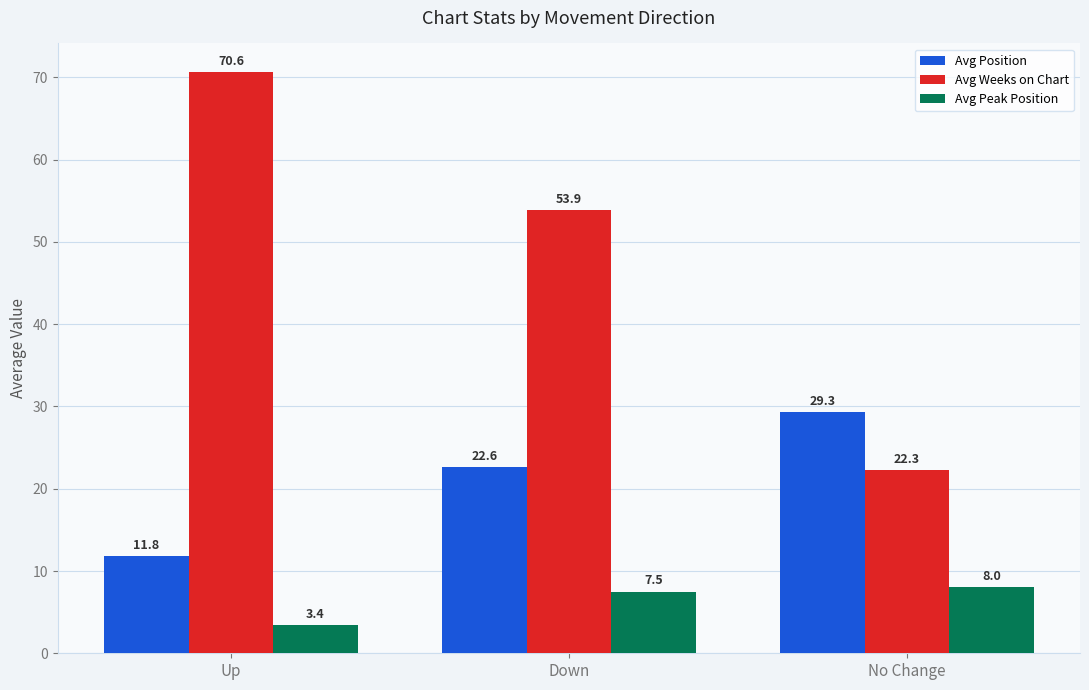

What is the label of the 3rd bar from the right?

Up